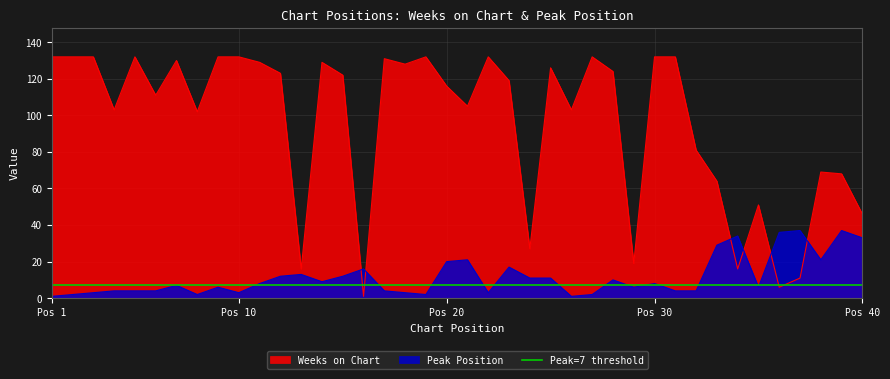

After their last crossing, which series has the higher values: Weeks on Chart or Peak Position?

Weeks on Chart